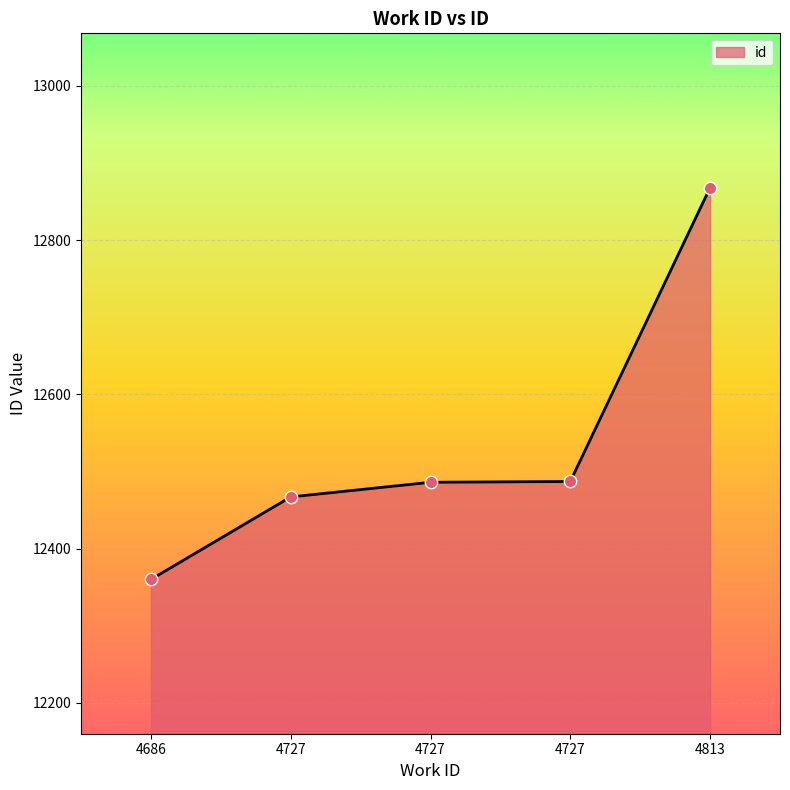

How many categories are shown in the chart?

5